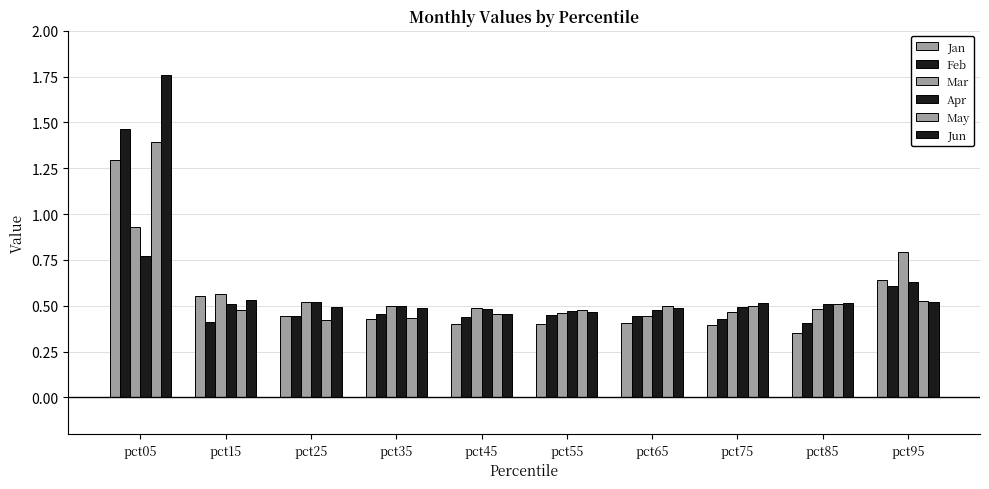

What is the approximate value of Jun at pct95?

0.5